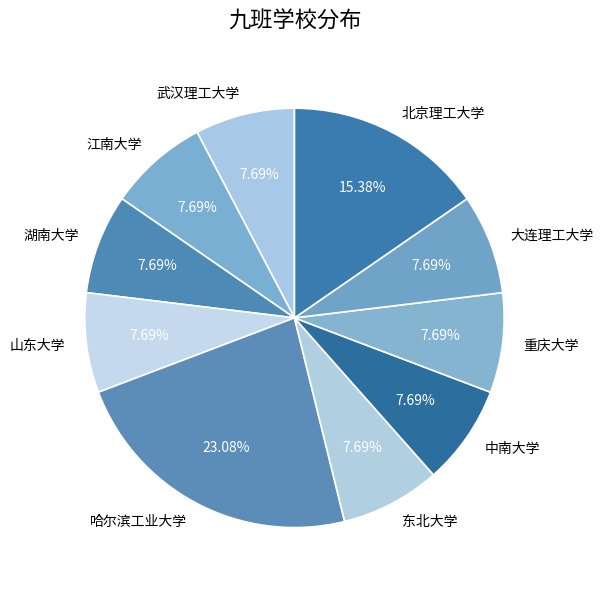

Does 东北大学 account for over 50% of the chart?

No